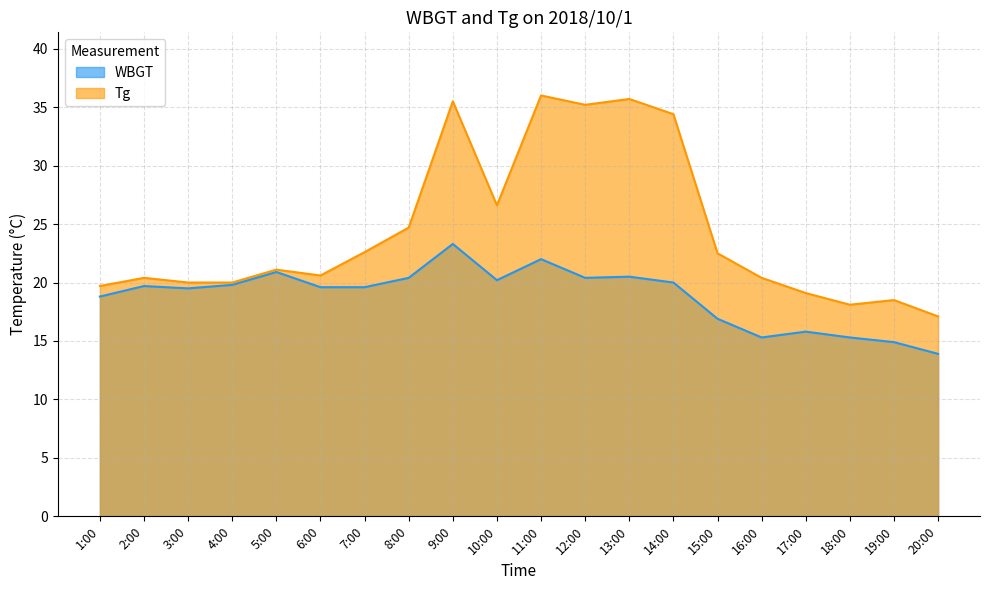

True or false: WBGT and Tg cross at least once.

False